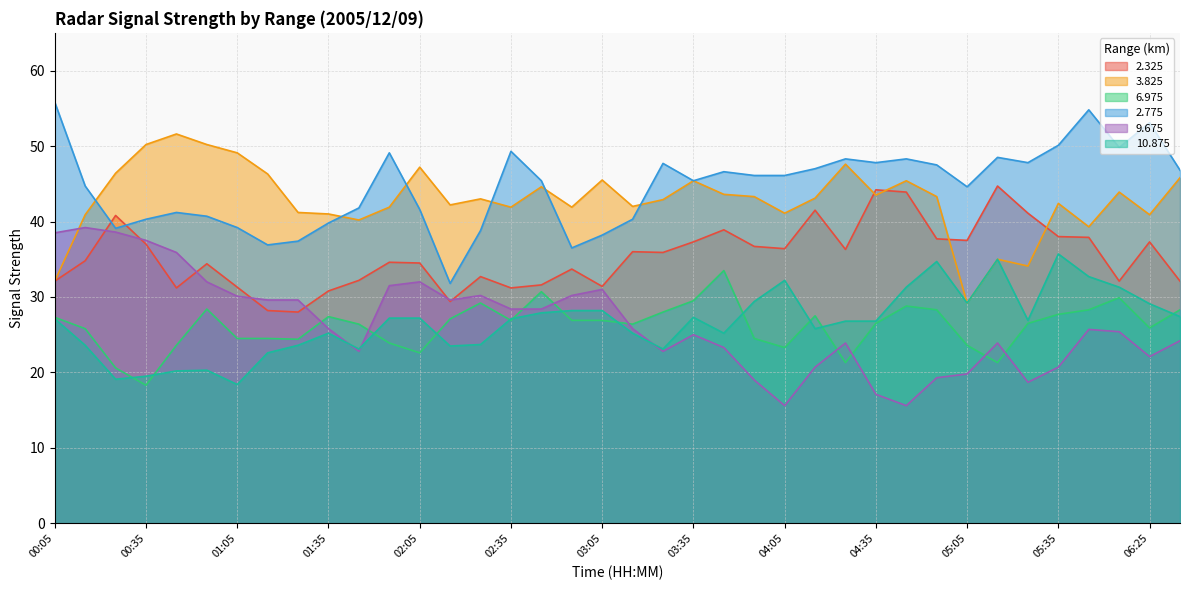

True or false: 3.825 has more than 0 points higher than both neighbors.

True